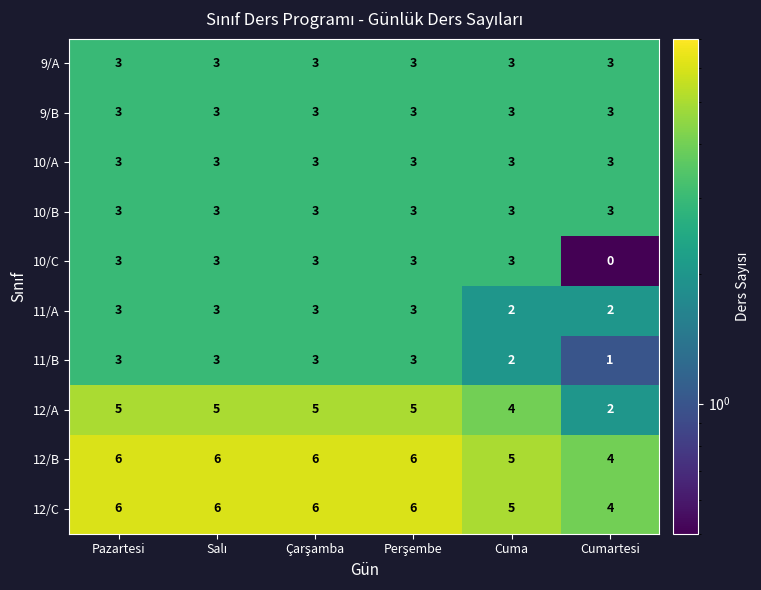

What is the lowest value of the 12/B series?

4